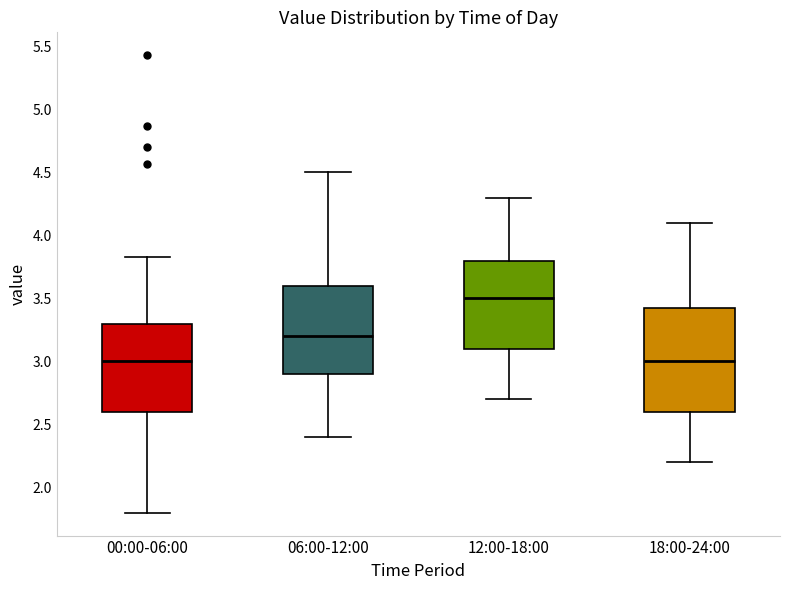

Reading left to right, transcribe this box plot: for each box, give where its median line is, the range the box spans, and where its two whiskers end, as read against the y-axis. The values are not printed on the chart, so give them approximately, as read against the axis.

00:00-06:00: median 3.00, box 2.60 to 3.30, whiskers 1.80 to 3.85
06:00-12:00: median 3.20, box 2.90 to 3.60, whiskers 2.40 to 4.50
12:00-18:00: median 3.50, box 3.10 to 3.80, whiskers 2.70 to 4.30
18:00-24:00: median 3.00, box 2.60 to 3.45, whiskers 2.20 to 4.10